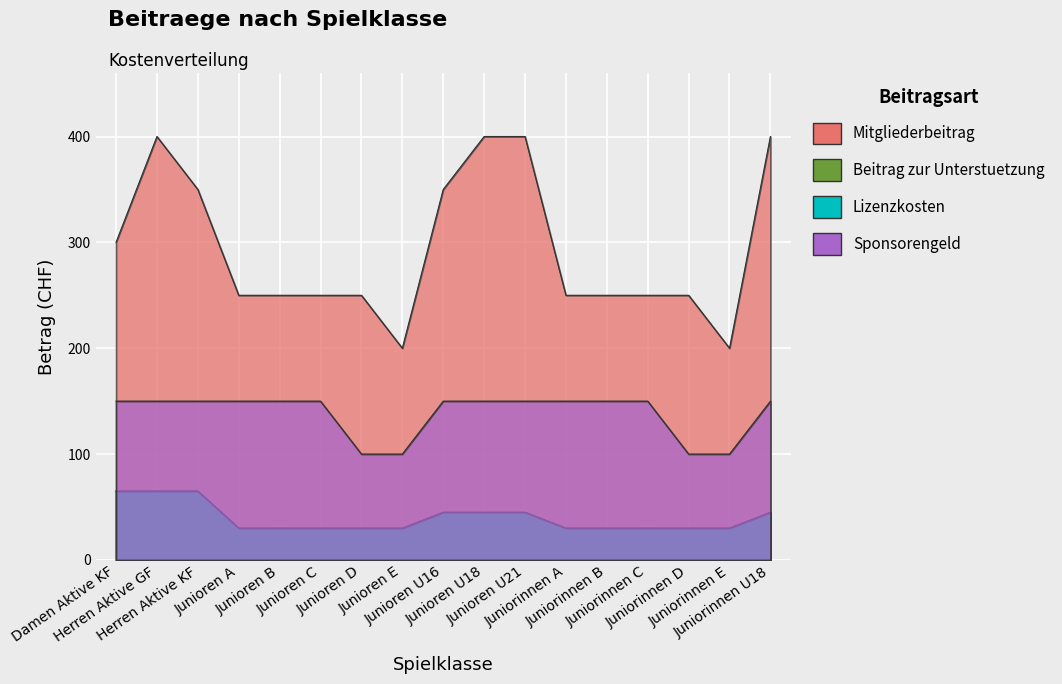

What is the label of the 13th point from the right?

Junioren B